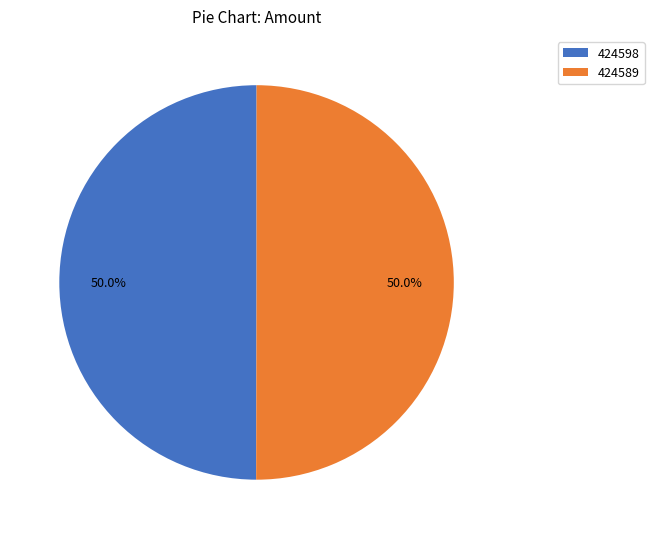

How many slices are in this pie chart?

2